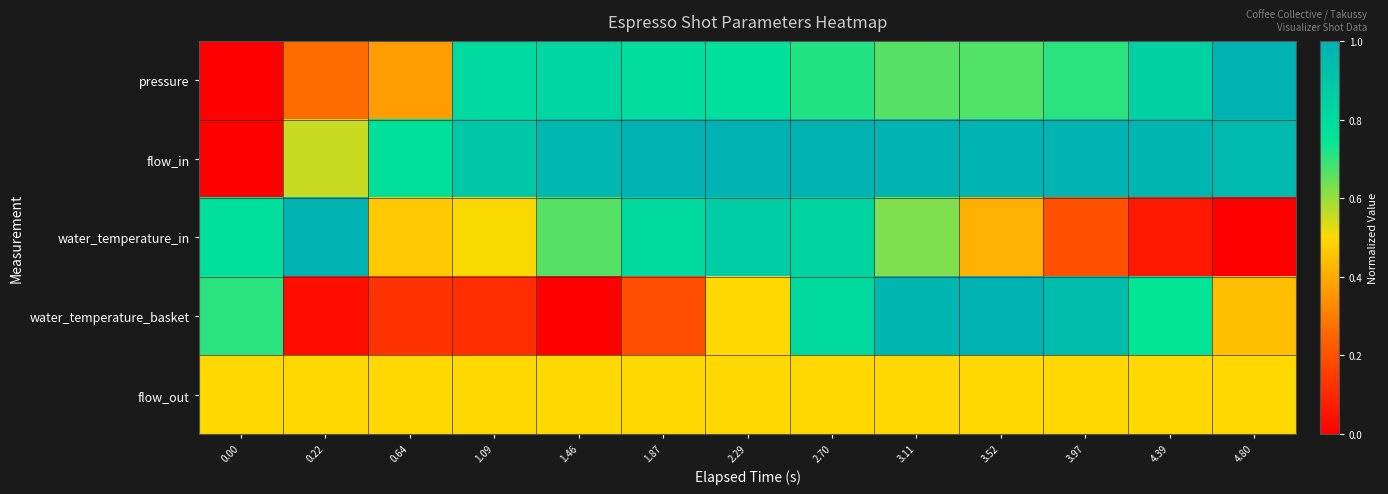

What is the total value across all series at 0.00?

2.0